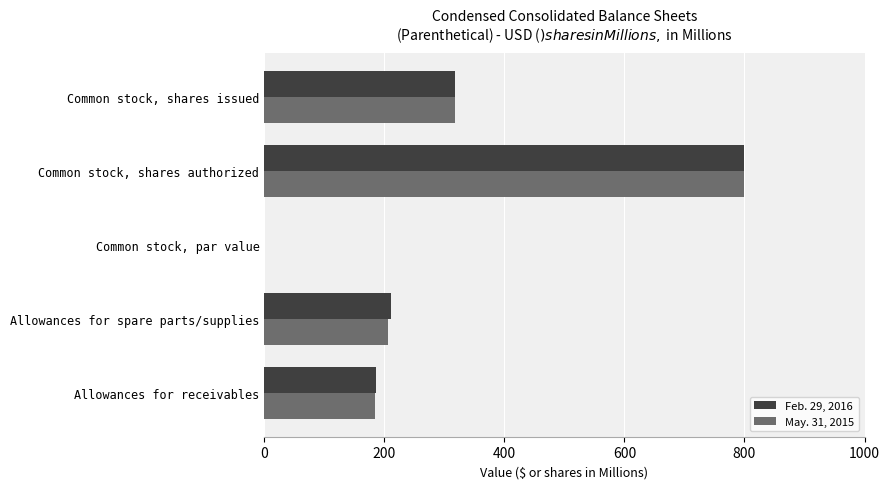

What is the sum of all Feb. 29, 2016 values?

1517.1